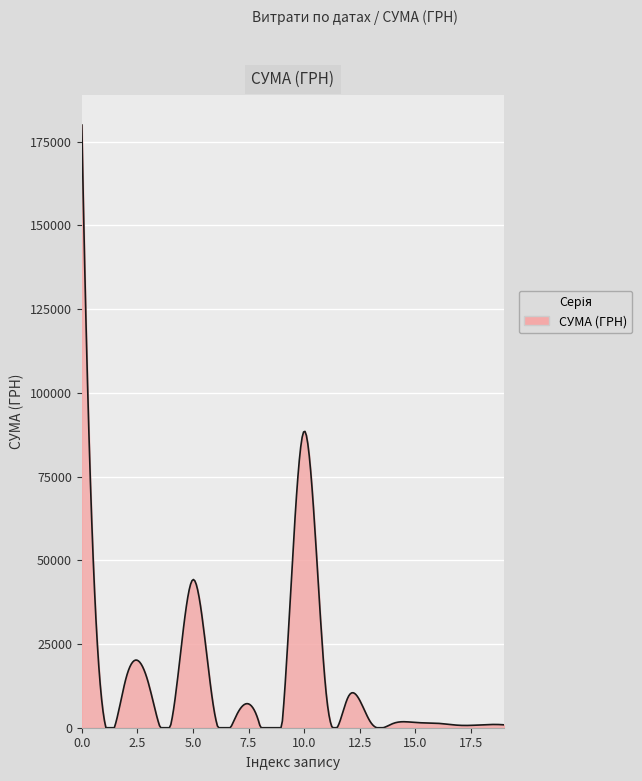

What is the maximum value shown in the chart?

180000.0